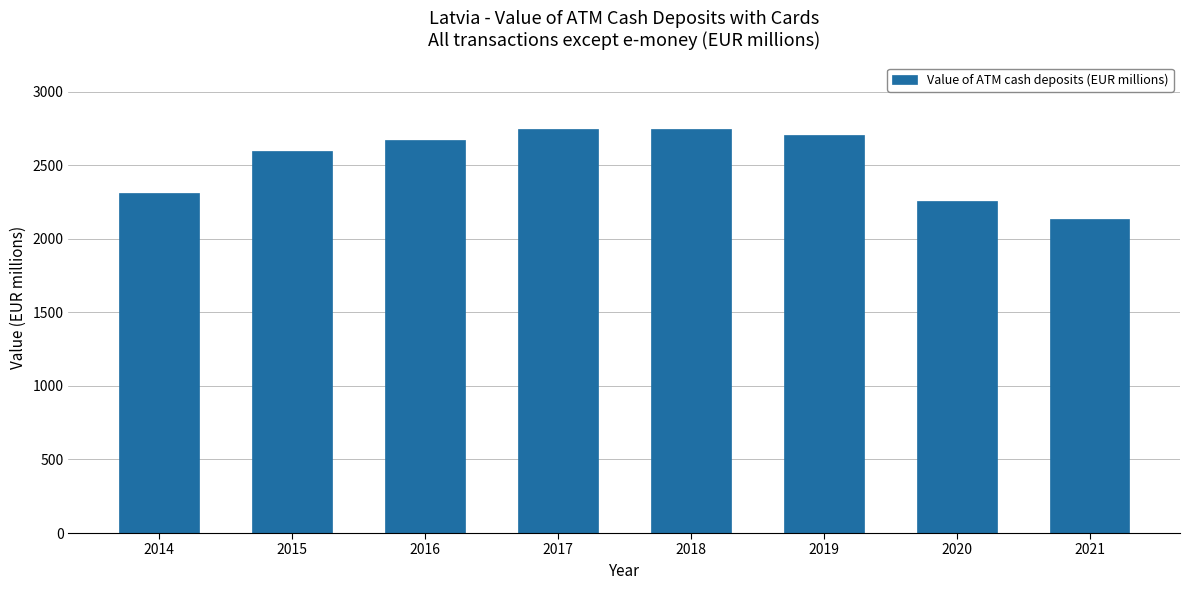

The value at 2021 is 777.0. True or false?

False